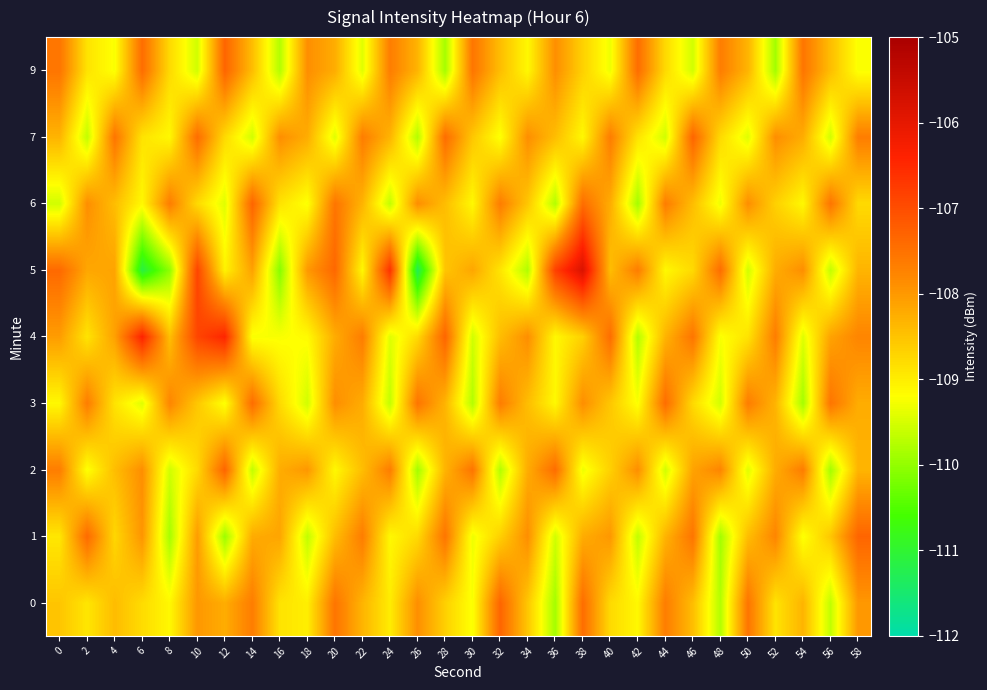

Which has a higher value, 42 or 20?

20